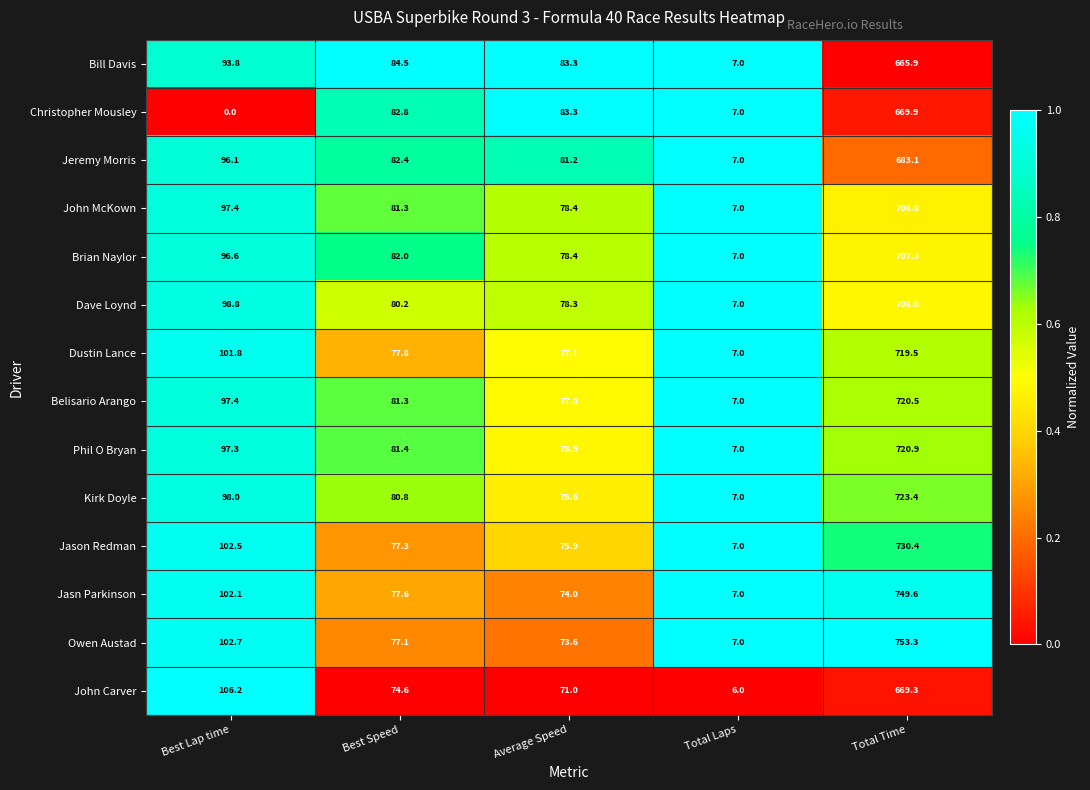

The Bill Davis series shows 119.1 at Average Speed. True or false?

False